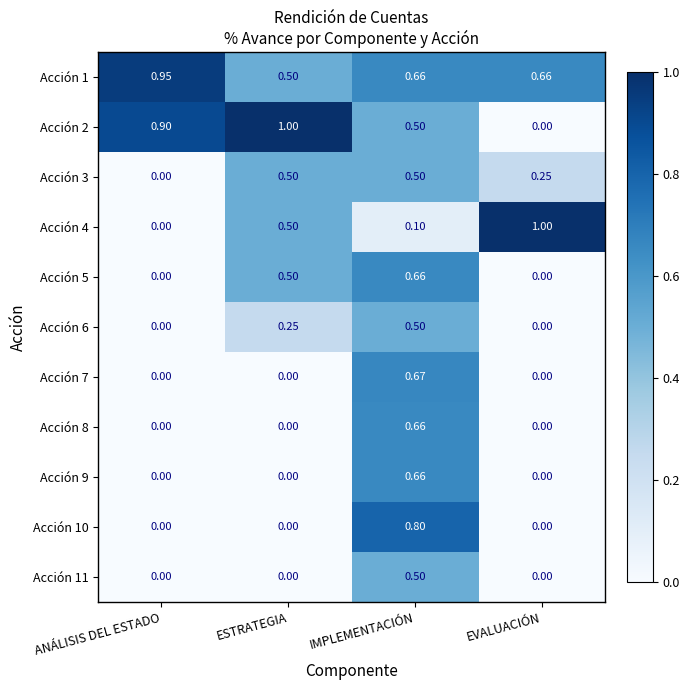

At which category is the sum across all series the highest?

IMPLEMENTACIÓN